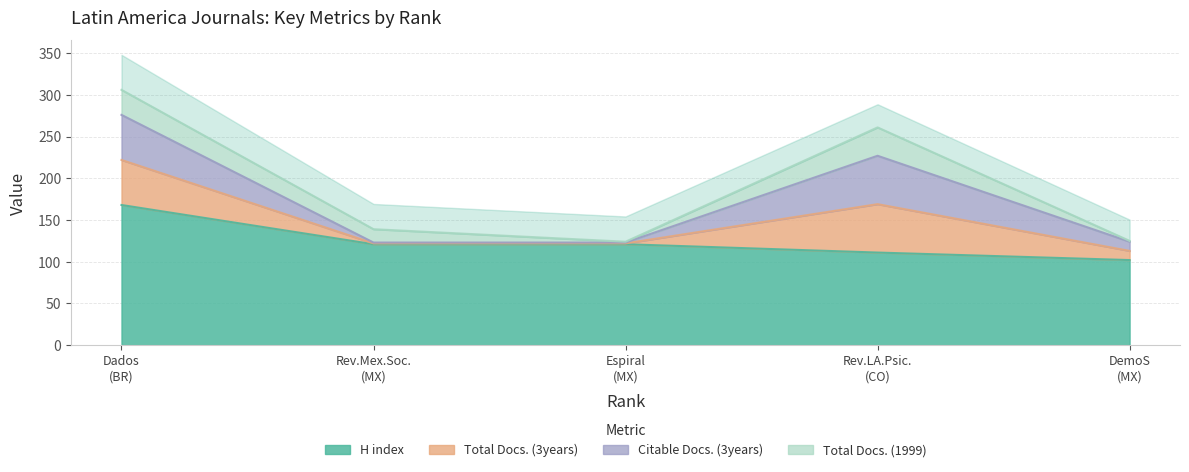

At which category is the sum across all series the highest?

1